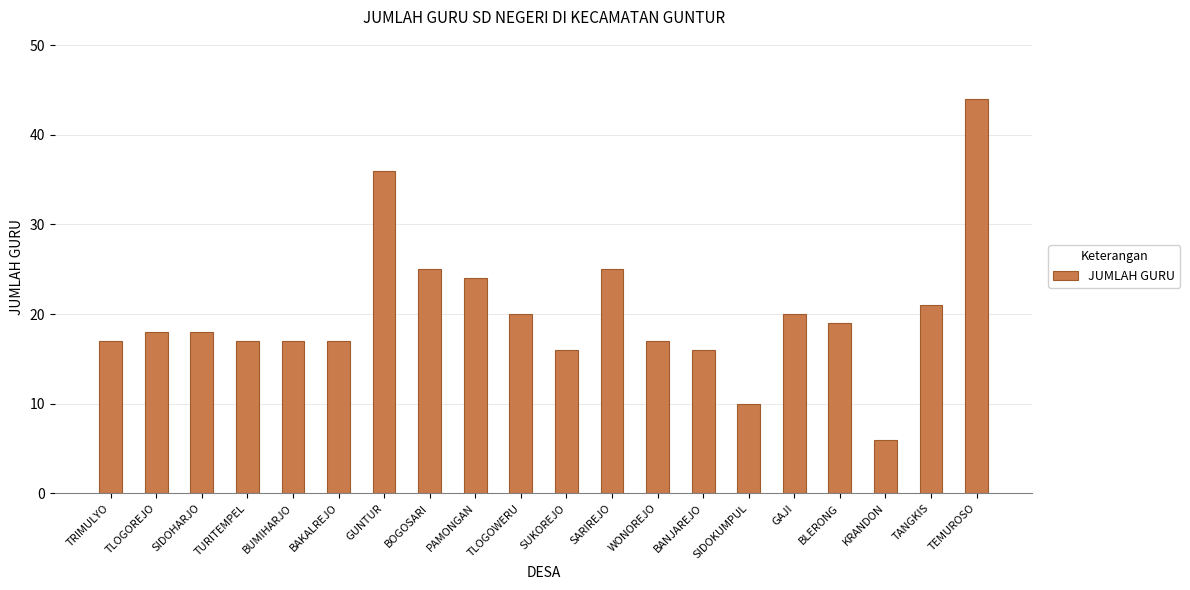

What is the change in value from TANGKIS to TEMUROSO?

+23